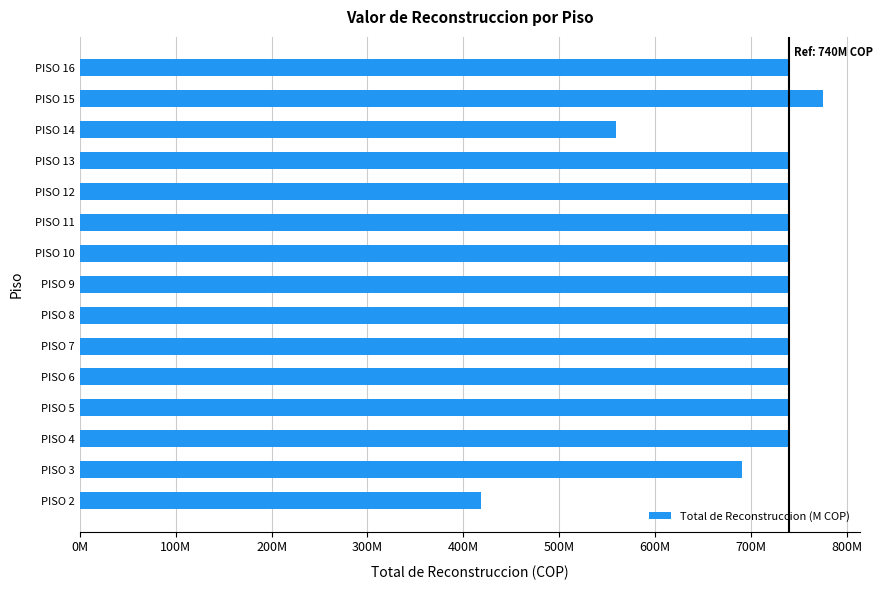

At which category does the chart reach its peak across all series?

PISO 15